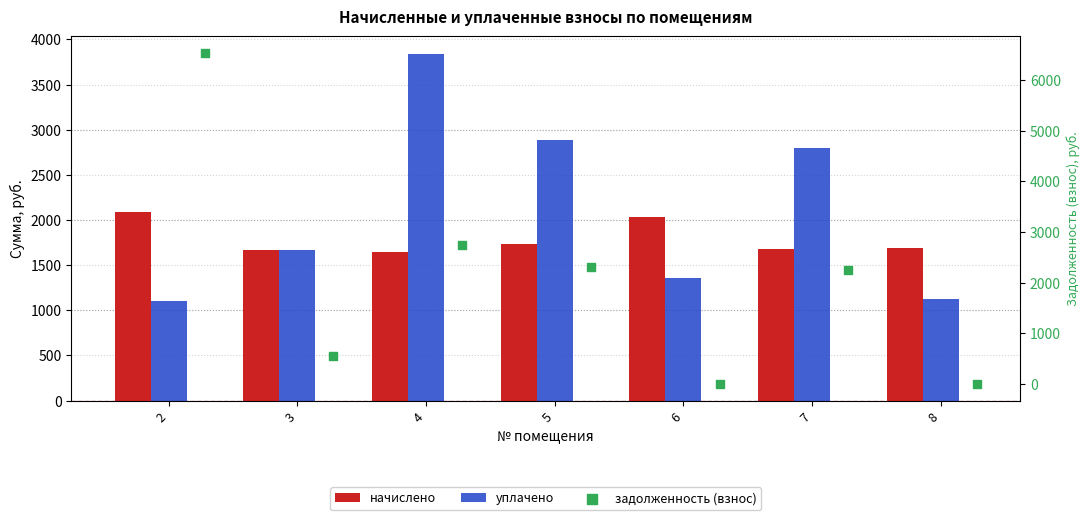

At which category is the sum across all series the highest?

2